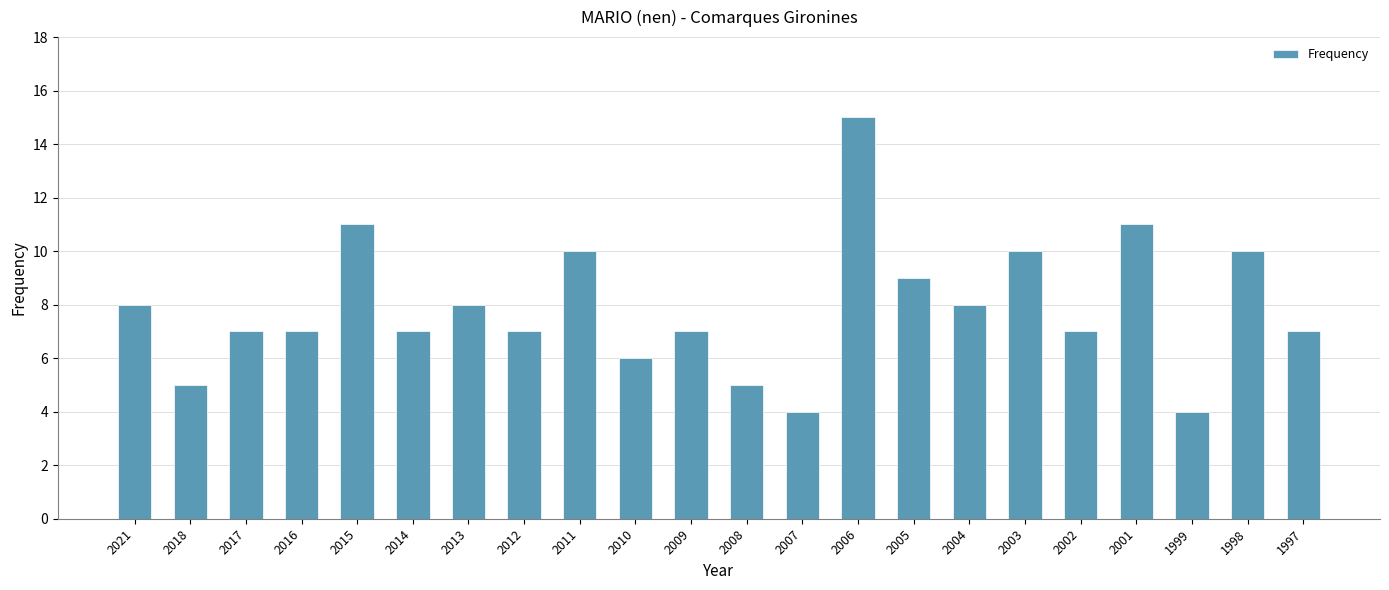

What is the difference between the second highest and minimum values?

7